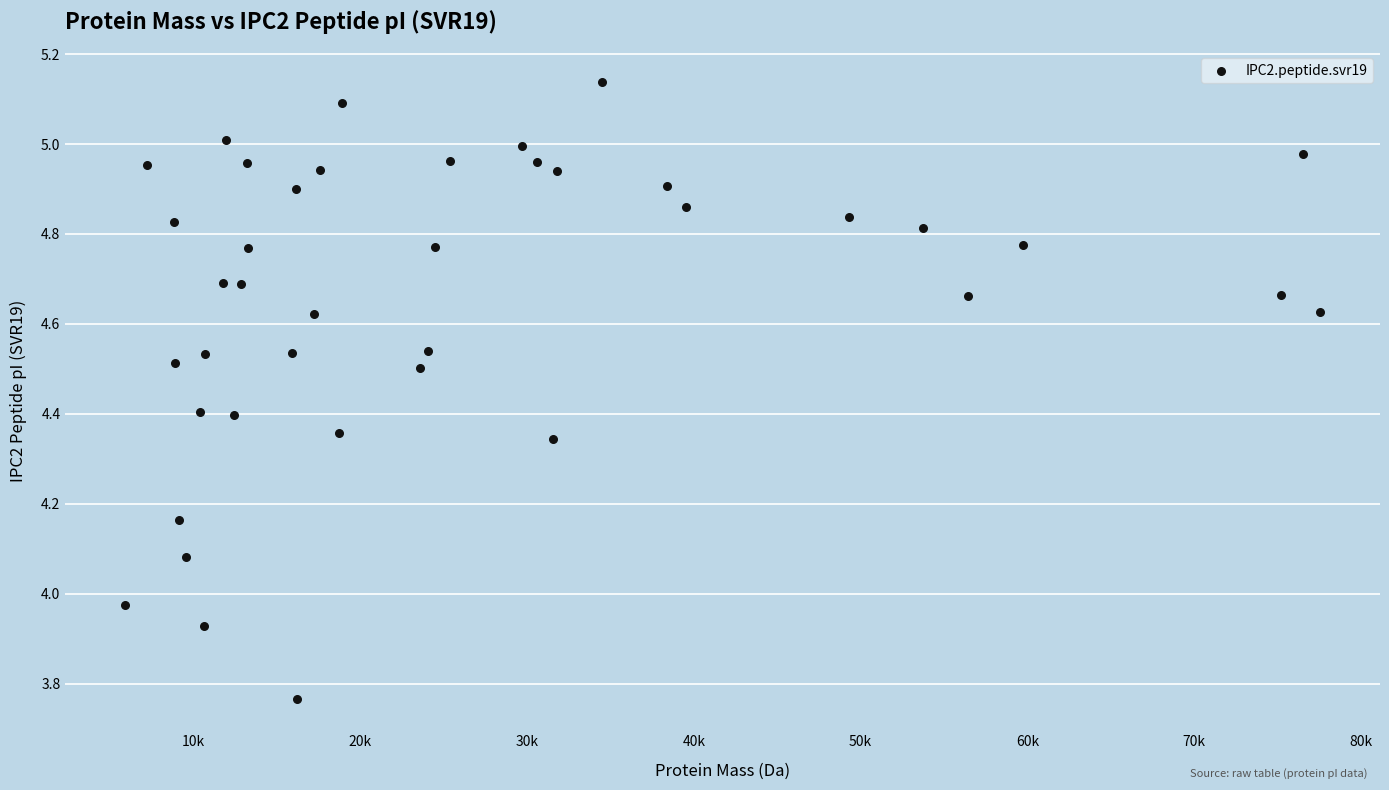

What is the range of X values (max minus min)?

71672.2